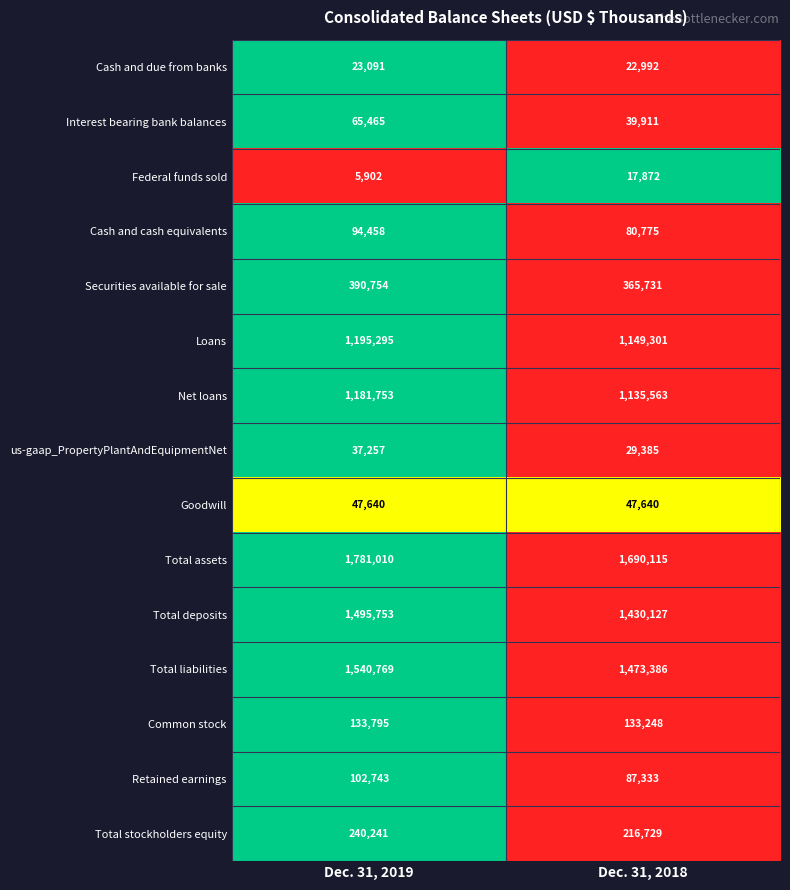

The Total stockholders equity series shows 216729 at Dec. 31, 2018. True or false?

True